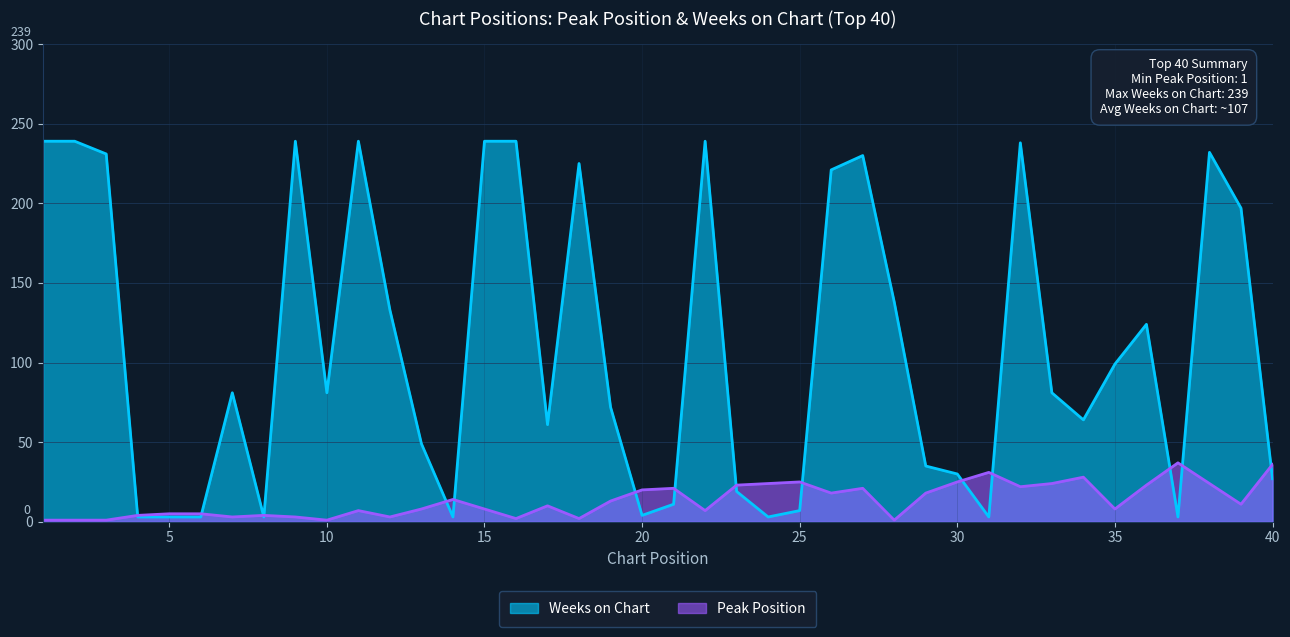

Count the number of data series in this chart.

2